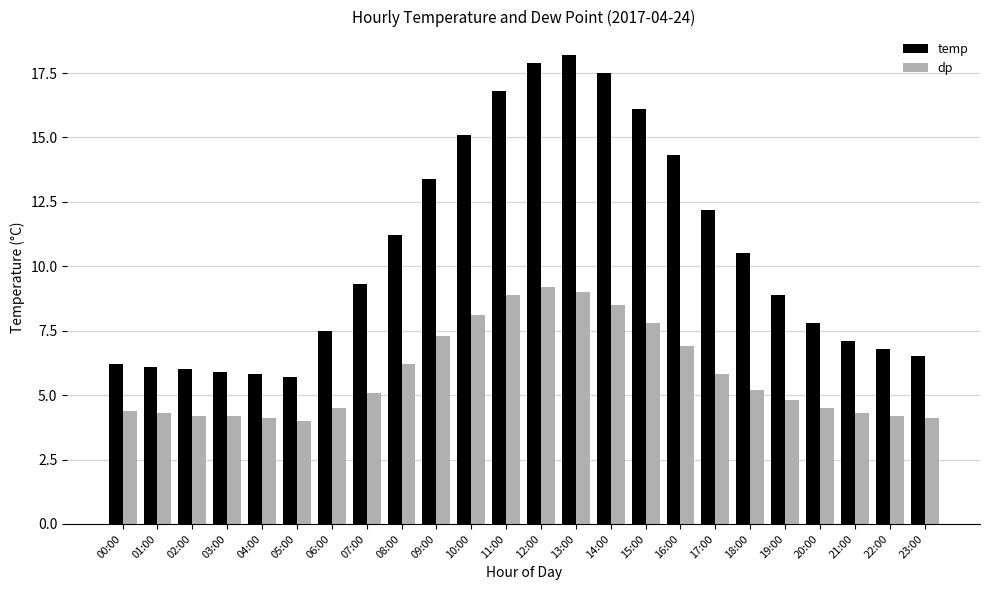

How many values in the temp series exceed 9?

12